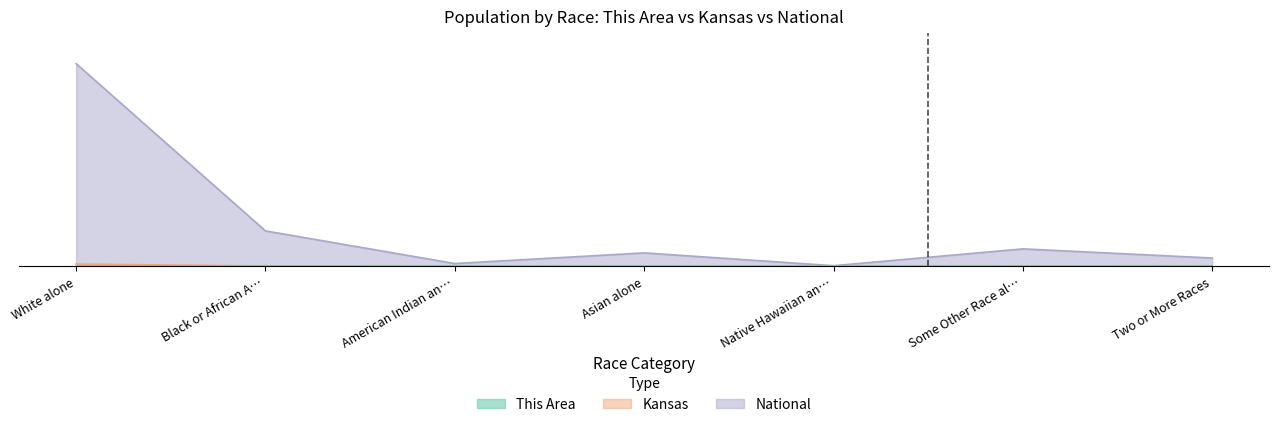

At how many categories does at least one series exceed 0?

7